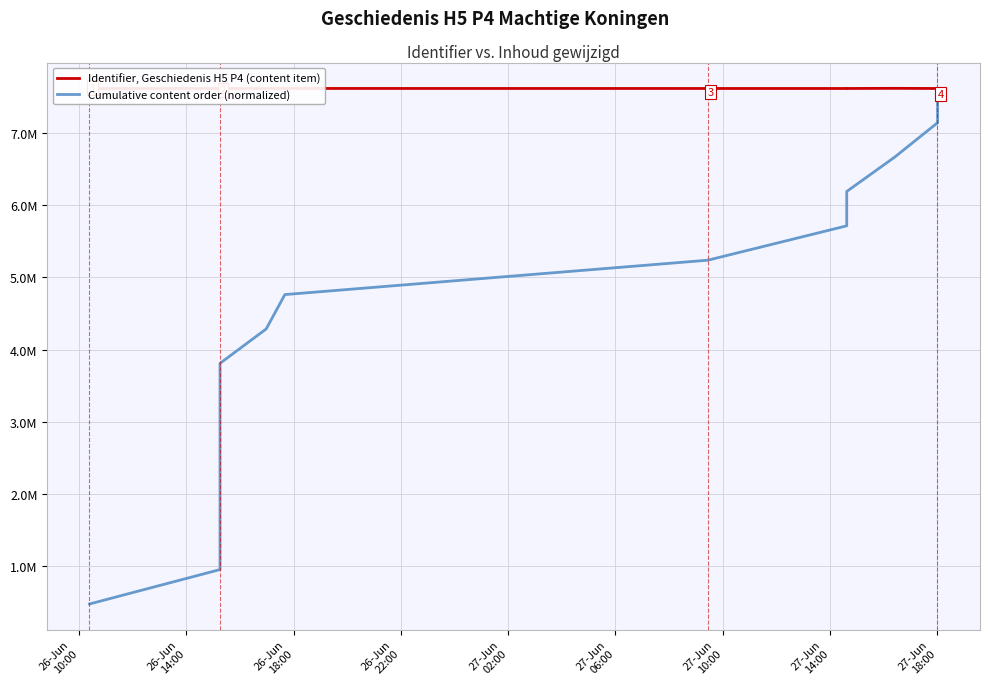

What is the maximum value shown in the chart?

7617794.0